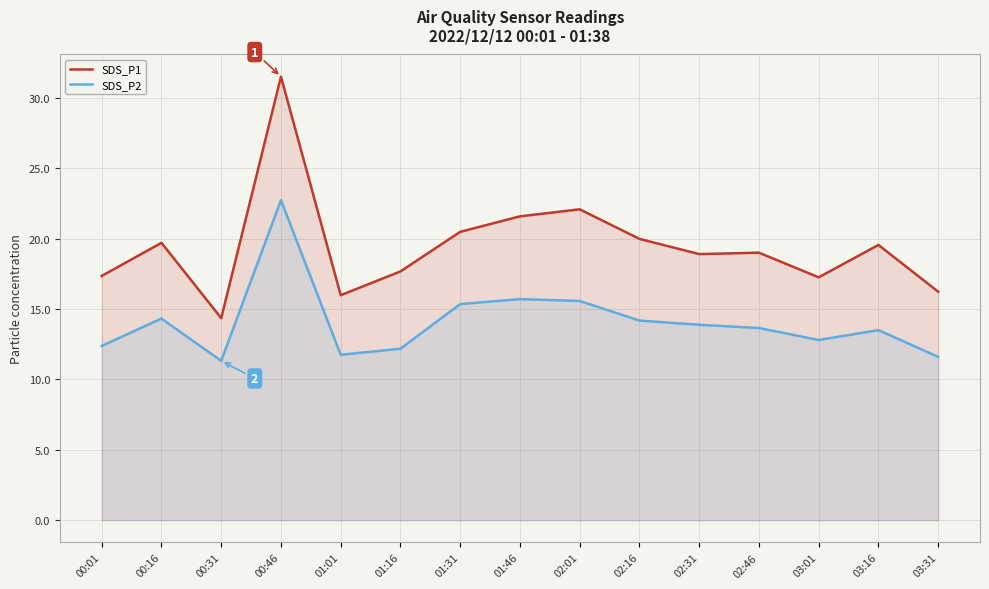

What is the difference between the SDS_P1 values at 00:31 and 01:16?

3.3